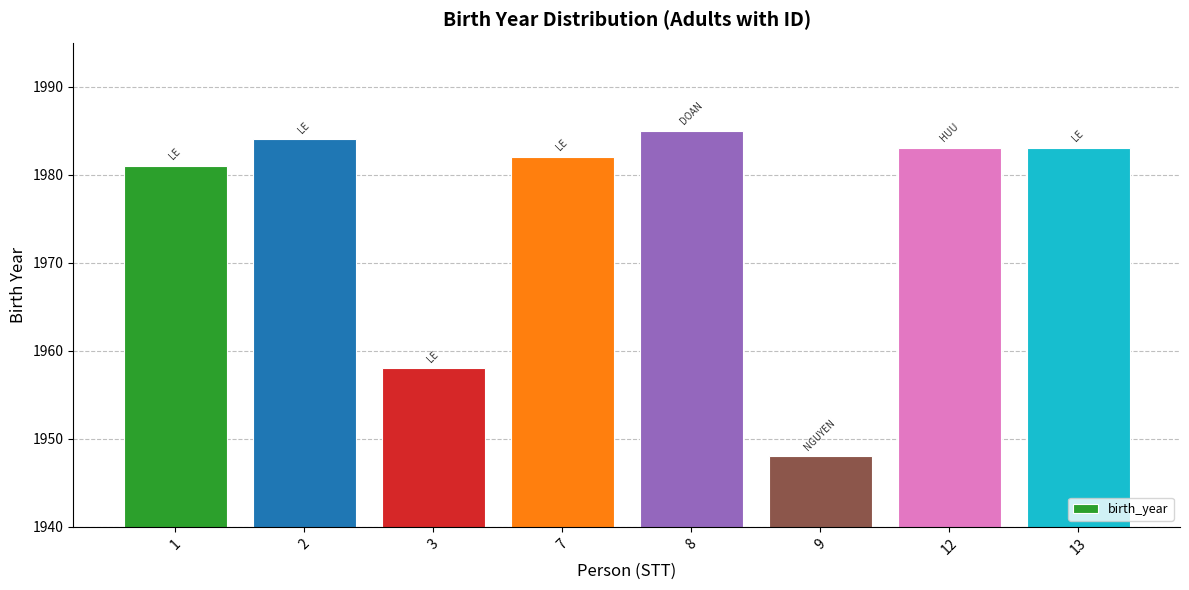

Reading left to right, transcribe all the data shown in this chart.

1=1981	2=1984	3=1958	7=1982	8=1985	9=1948	12=1983	13=1983